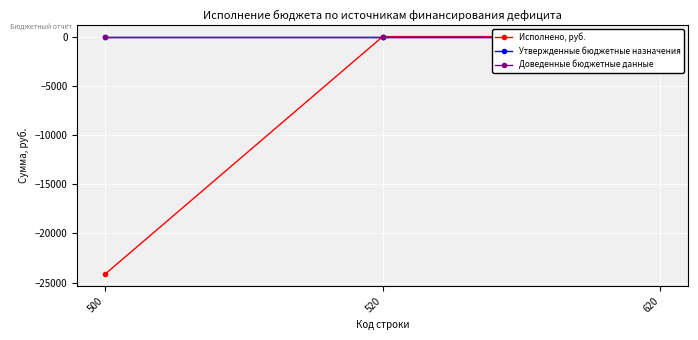

What are all the series names shown in the legend?

Исполнено, руб., Утвержденные бюджетные назначения, Доведенные бюджетные данные